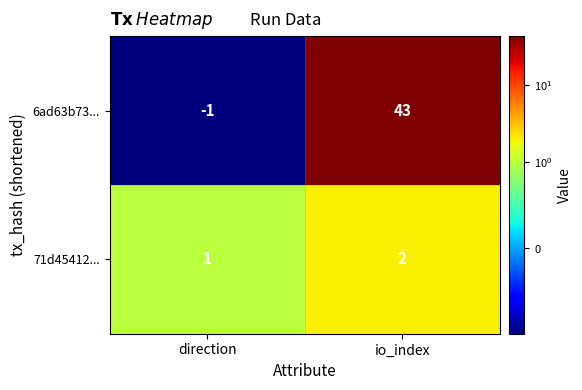

Is the value of 6ad63b73... at direction greater than the value of 71d45412... at io_index?

No